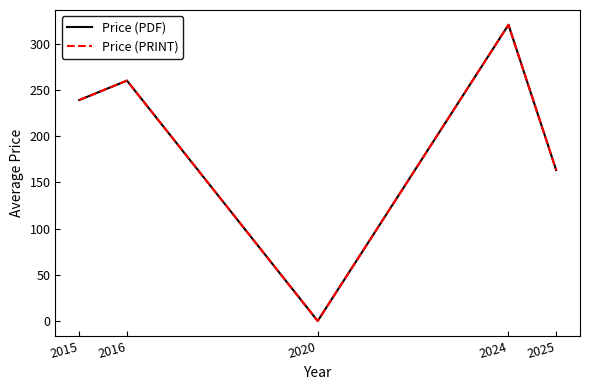

Does the chart have visible grid lines?

No